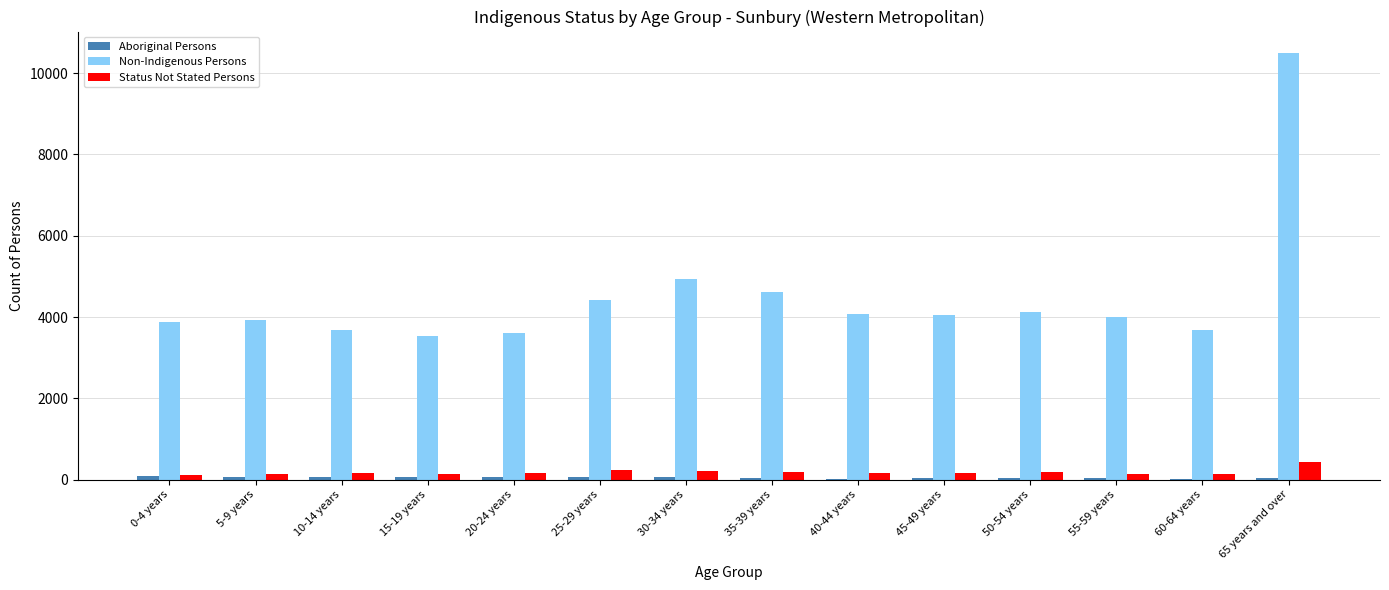

Where is Non-Indigenous Persons nearest to the value 7015?

30-34 years